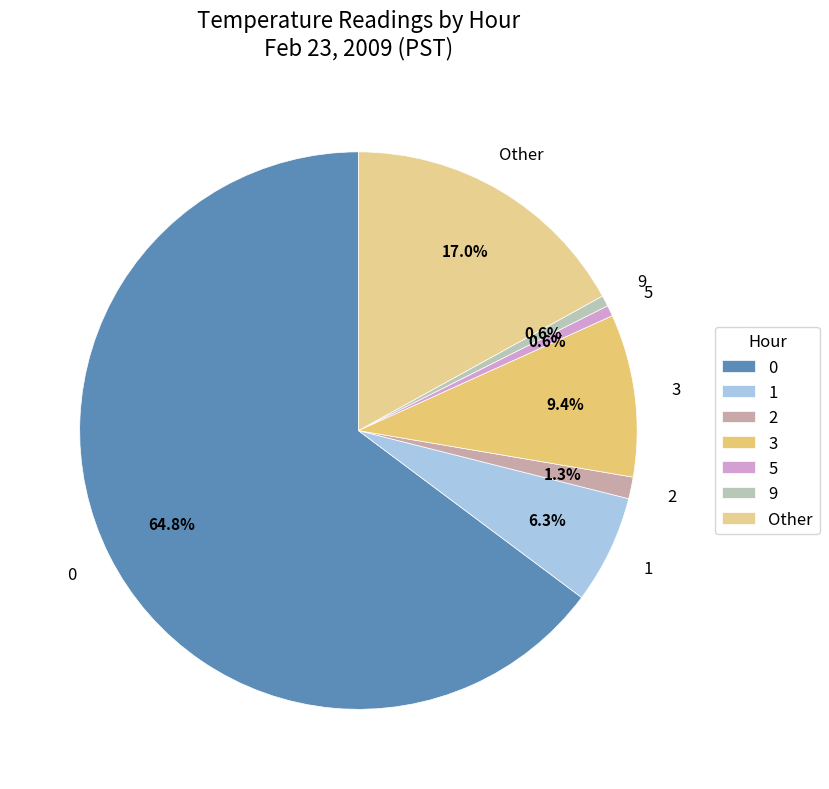

How many segments does this pie chart have?

7